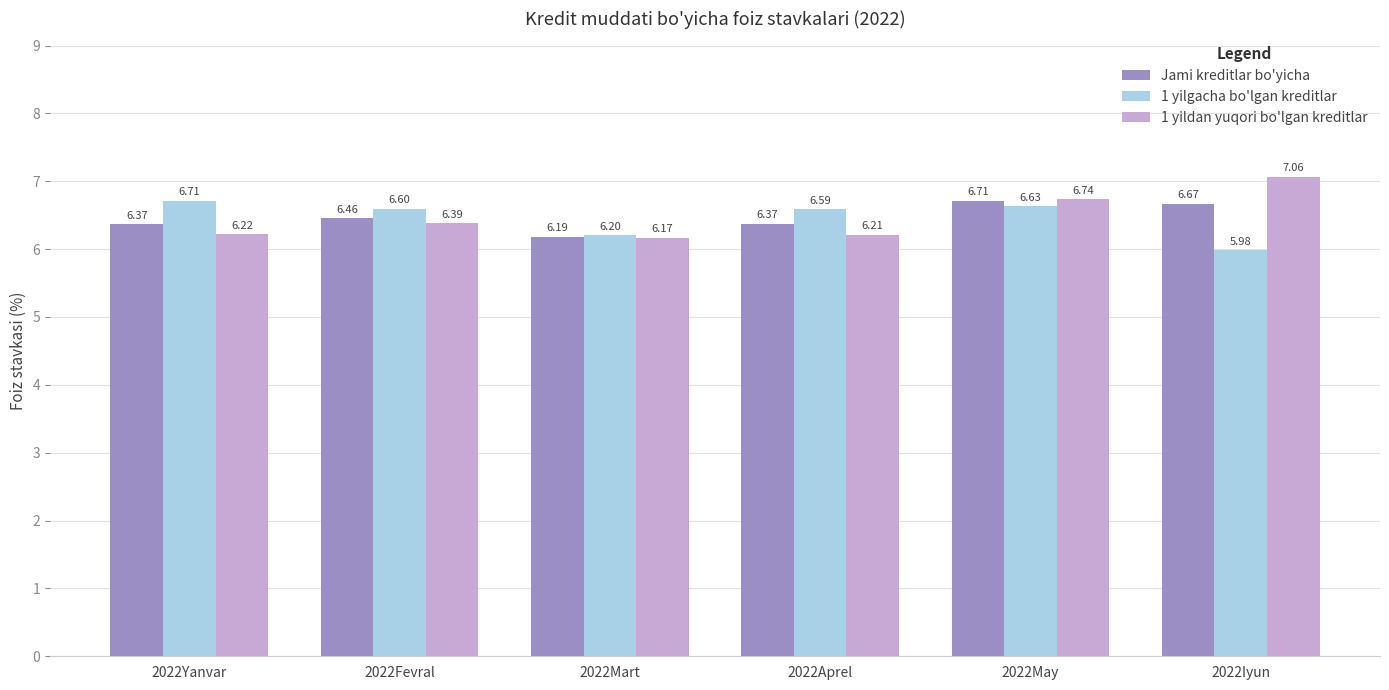

What is the difference between the maximum and minimum values in the 1 yilgacha bo'lgan kreditlar series?

0.7